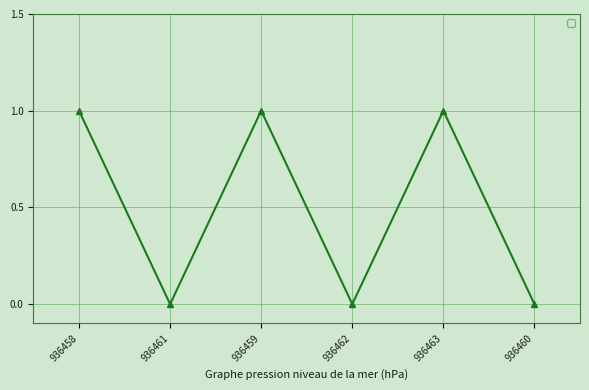

Reading left to right, what are all the values shown in this chart?

936458=1	936461=0	936459=1	936462=0	936463=1	936460=0